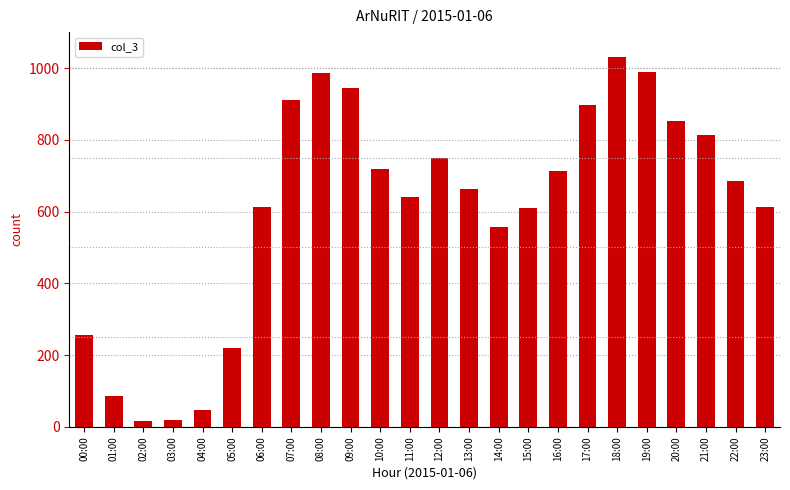

Approximately how many times larger is the value at 06:00 compared to 20:00?

0.7